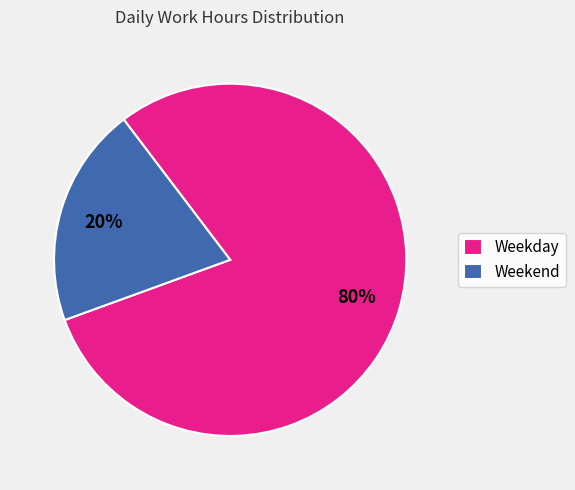

How many slices are in this pie chart?

2